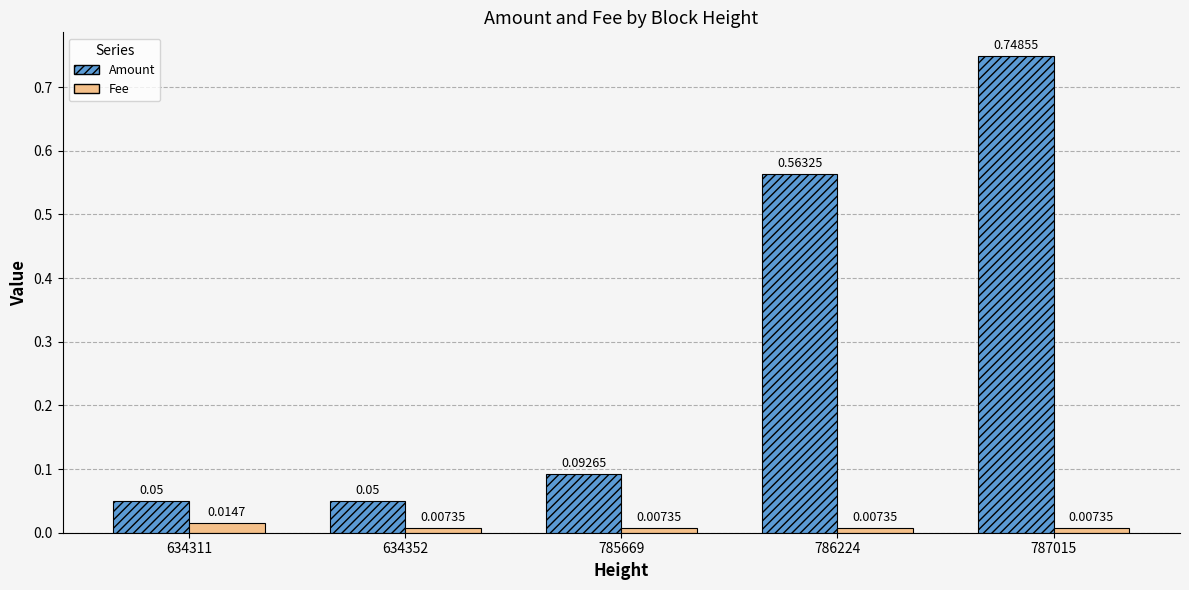

Which series has the widest spread of values?

Amount